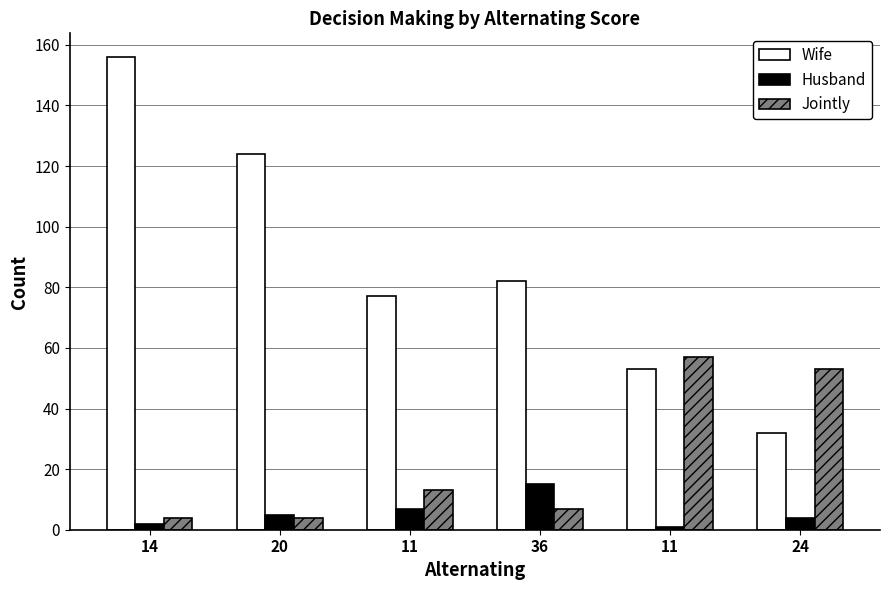

What is the total value across all series at 24?

89